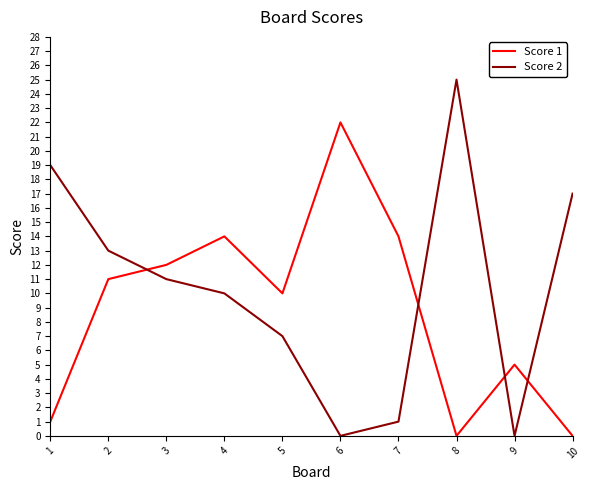

List the series in order of their overall mean, lowest first.

Score 1, Score 2